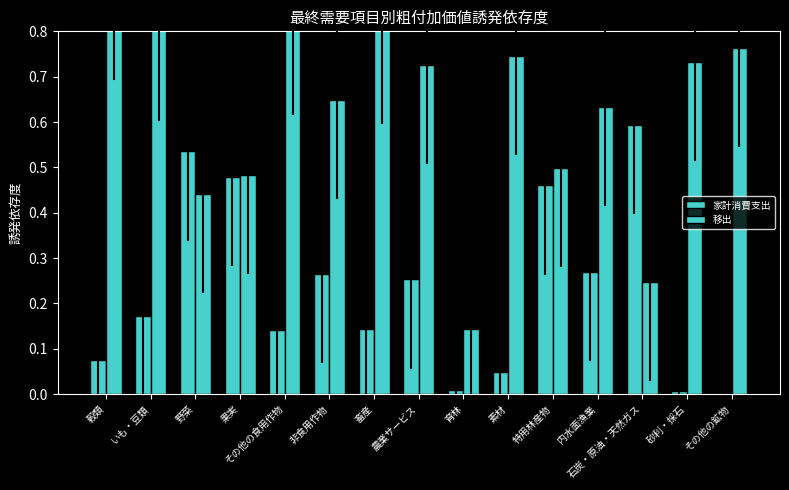

What are all the series names shown in the legend?

家計消費支出, 移出